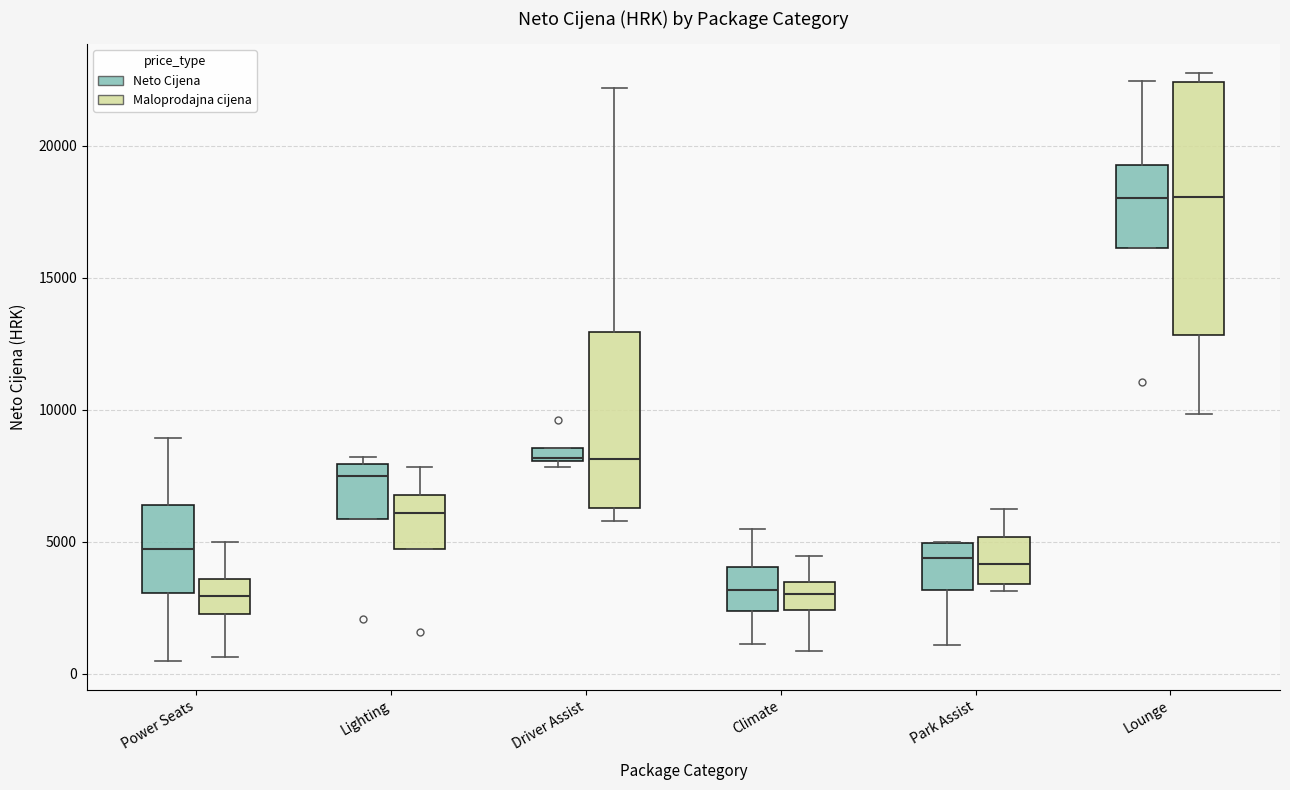

Where is the upper edge of the box for Lounge (Neto Cijena) on the y-axis? The values are not printed on the chart, so give them approximately, as read against the axis.

19500